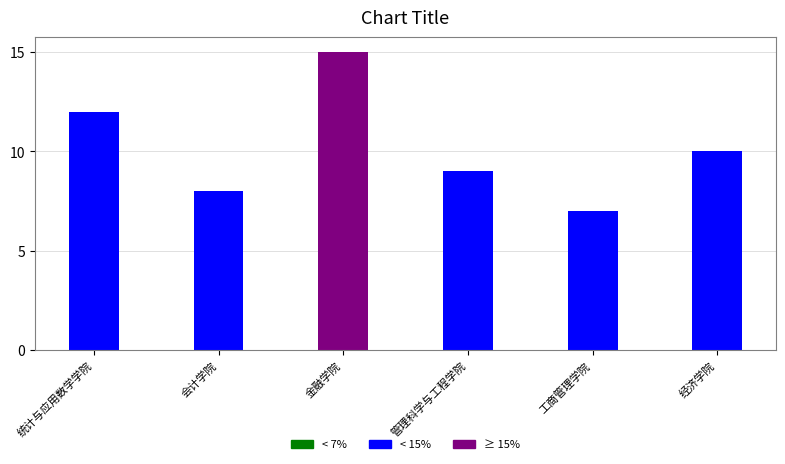

The value at 经济学院 is 17. True or false?

False